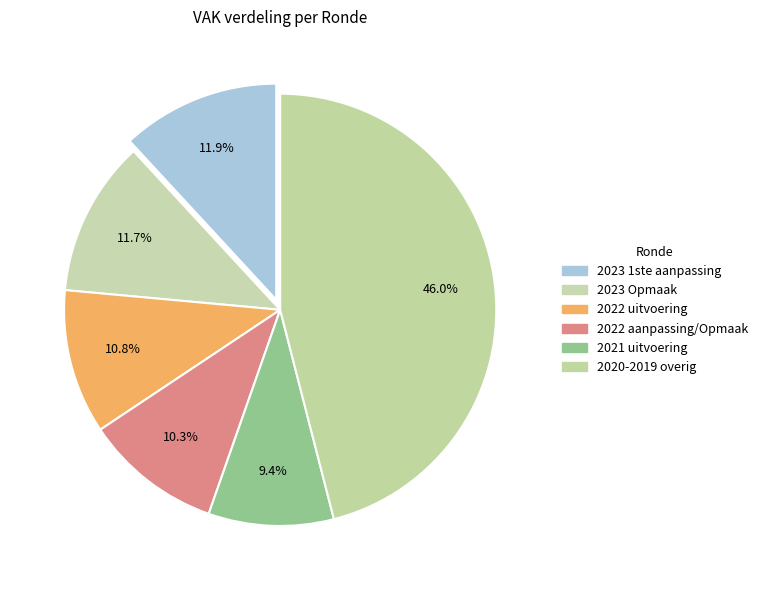

Does 2022 aanpassing/Opmaak represent more than half of the total?

No